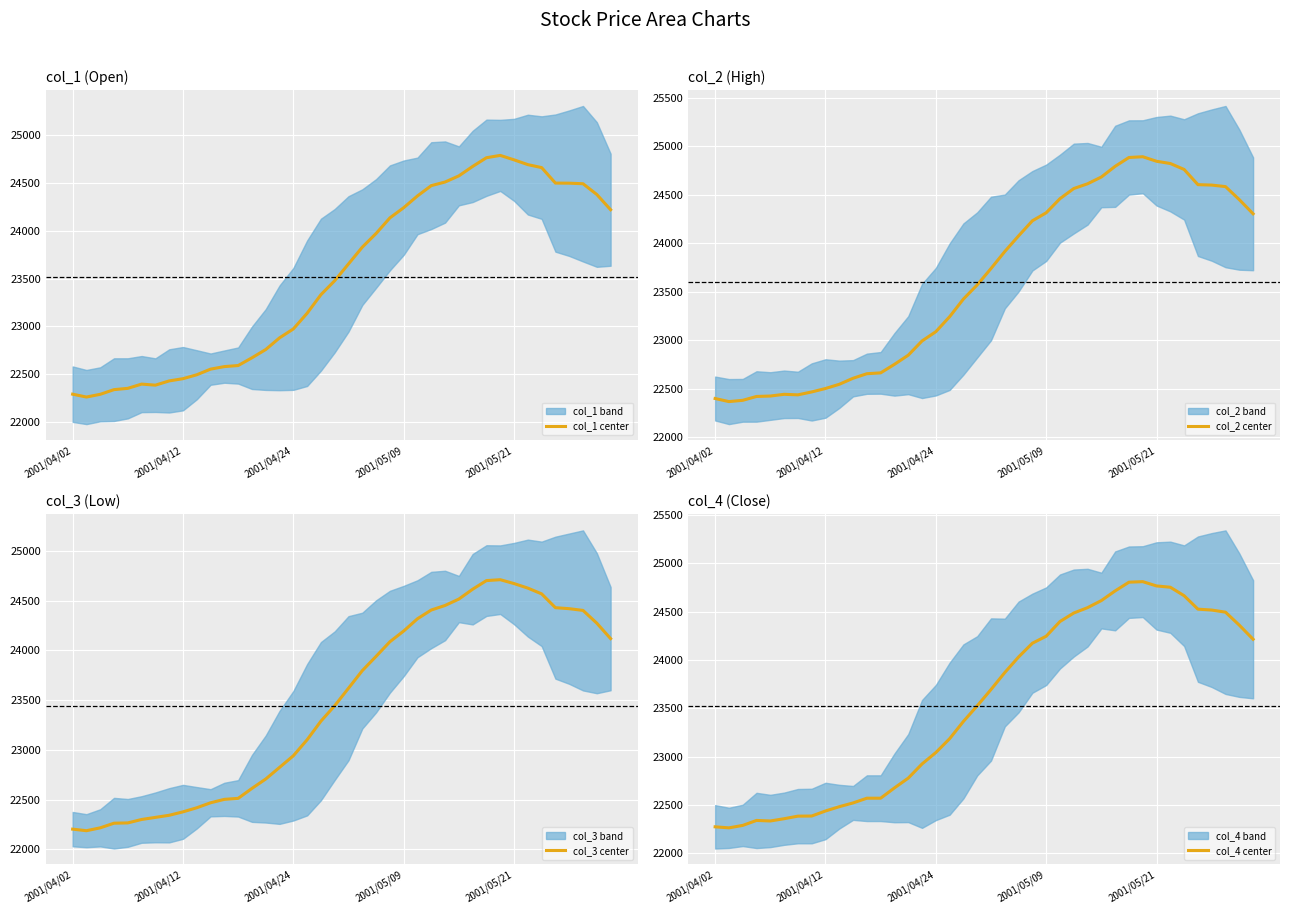

What is the sum of all col_2 center values?

944387.1